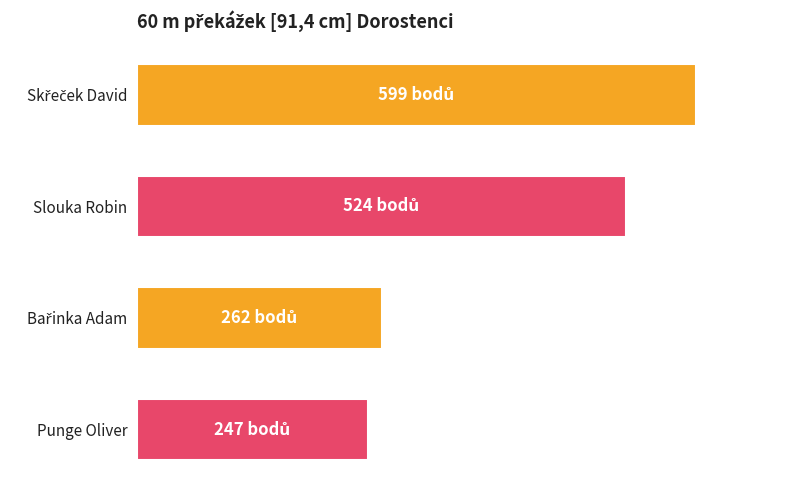

Are the bars horizontal?

Yes